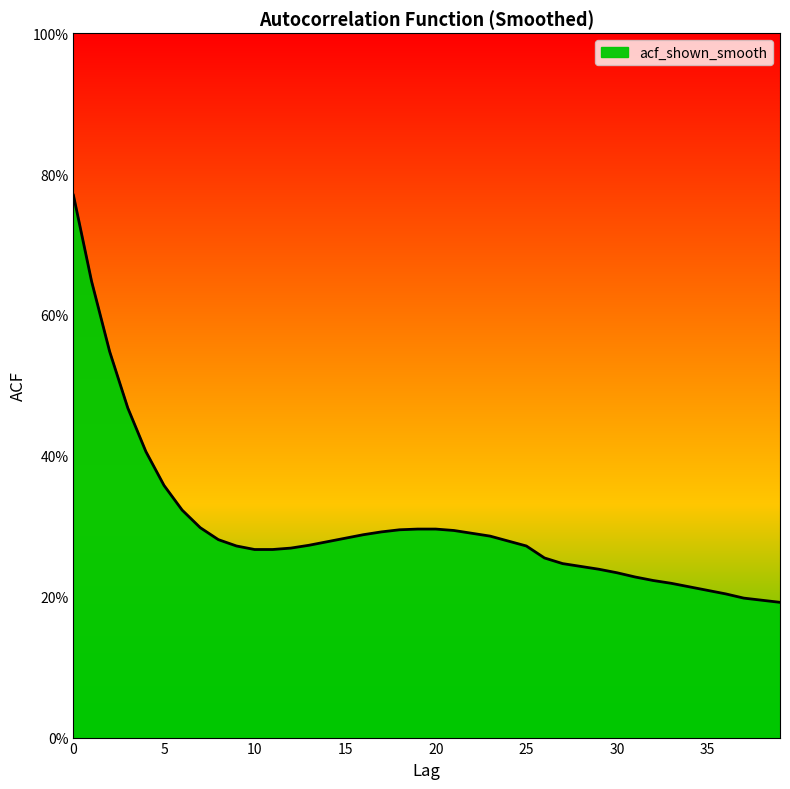

Does the chart display data point markers on the line(s)?

No